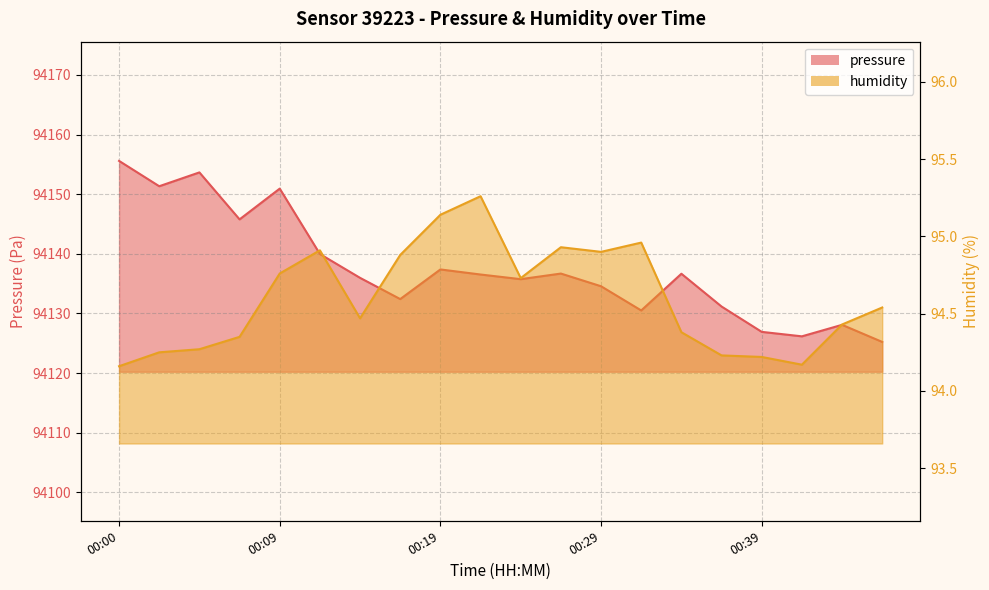

List the series in order of their overall mean, lowest first.

humidity, pressure